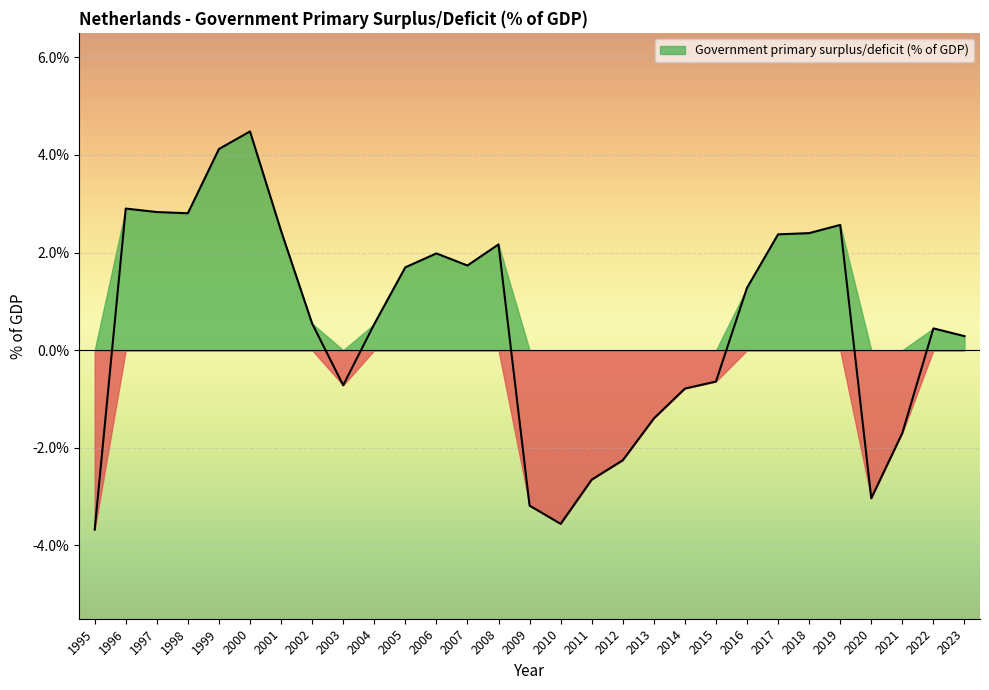

Reading right to left, list all the values displayed in this chart.

0.3	0.4	-1.7	-3.0	2.6	2.4	2.4	1.3	-0.6	-0.8	-1.4	-2.3	-2.7	-3.6	-3.2	2.2	1.7	2.0	1.7	0.5	-0.7	0.5	2.4	4.5	4.1	2.8	2.8	2.9	-3.7